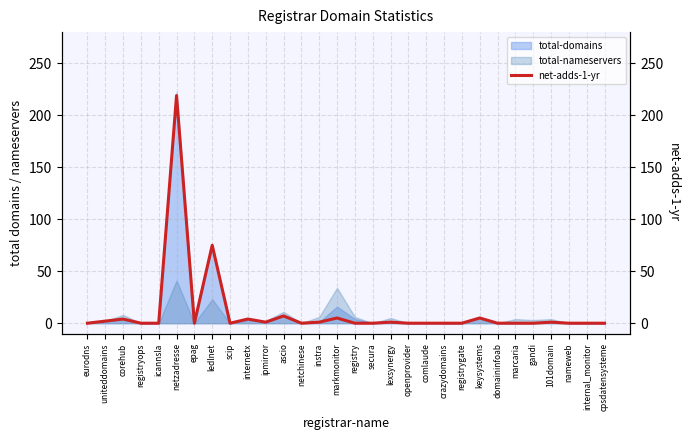

True or false: the data shows -80 at domaininfoab.

False